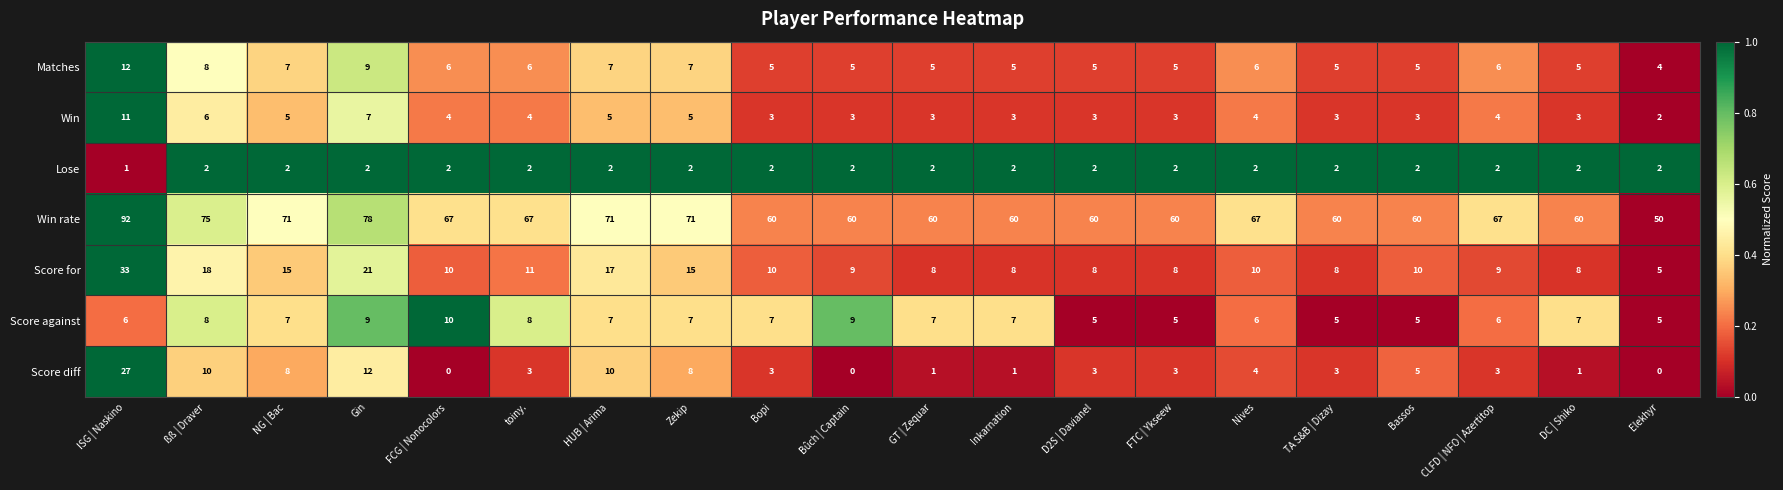

Where does the Win rate series first go above 67?

ISG | Naskino